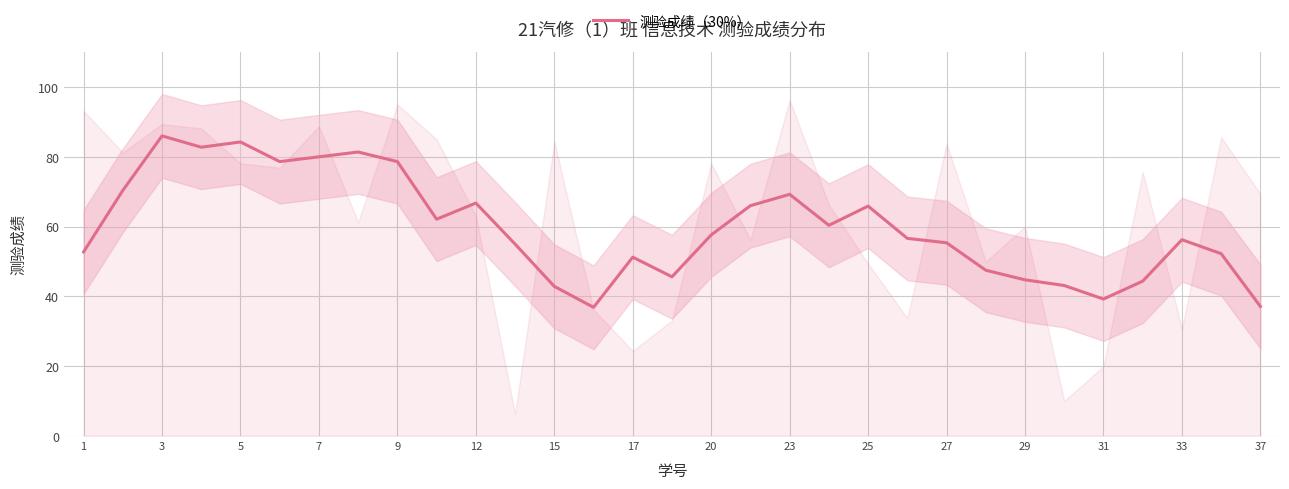

What is the maximum value for 测验成绩（30%）?

86.0